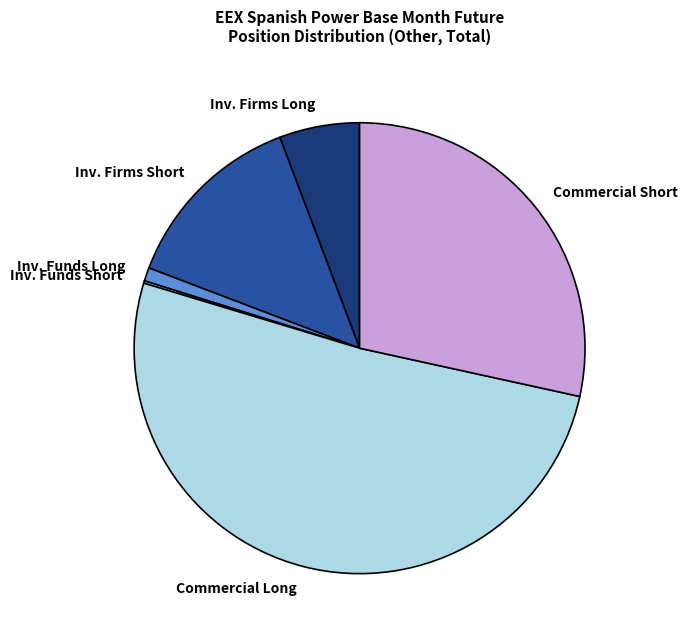

Which has a higher value, Inv. Funds Long or Inv. Firms Short?

Inv. Firms Short